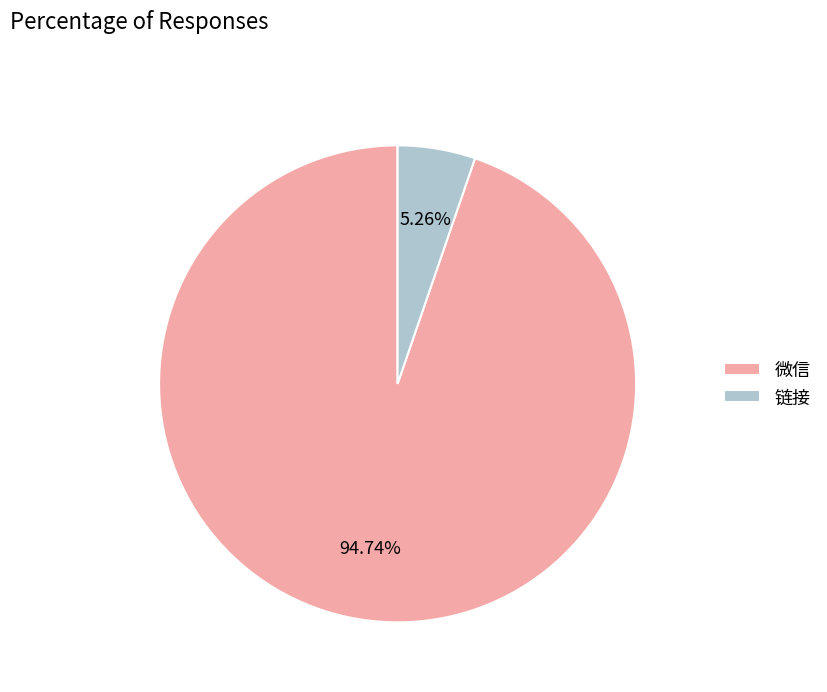

Does 微信 represent more than half of the total?

Yes